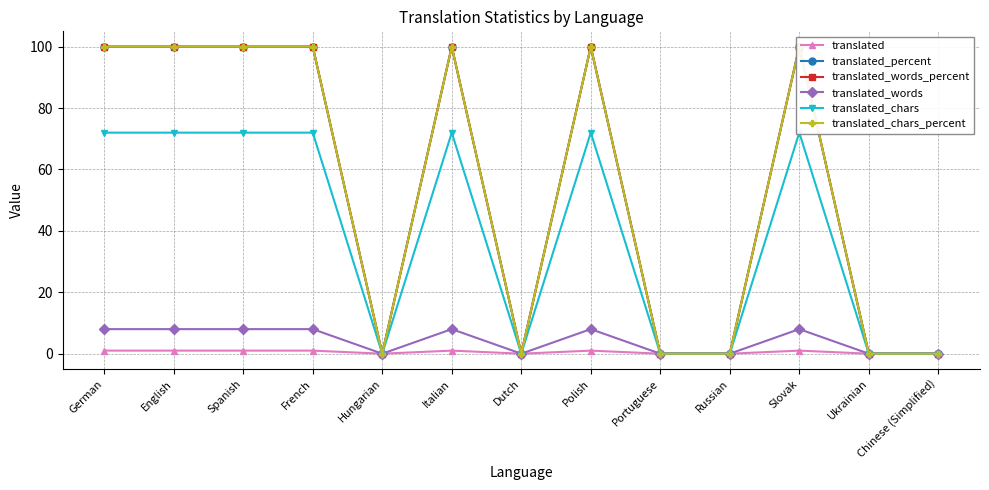

What is the sum of all translated_percent values?

700